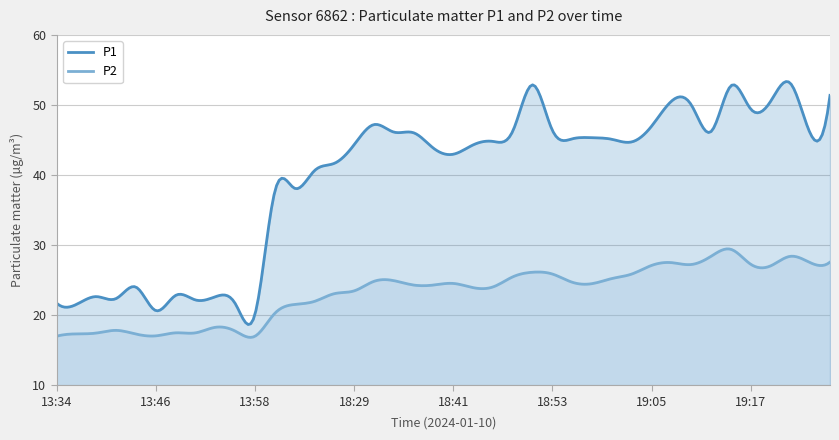

How many lines are shown in the chart?

2